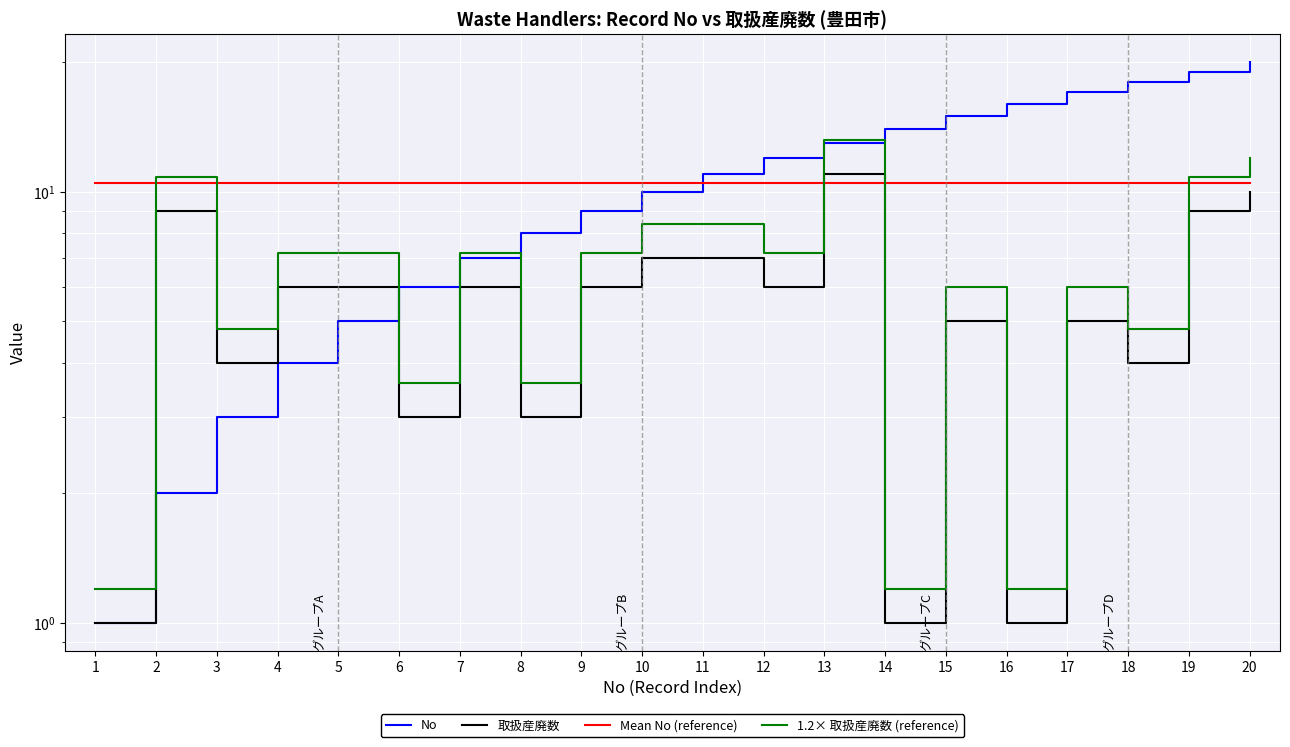

What is the value of the 1.2× 取扱産廃数 (reference) point at the 1st from the left?

1.2